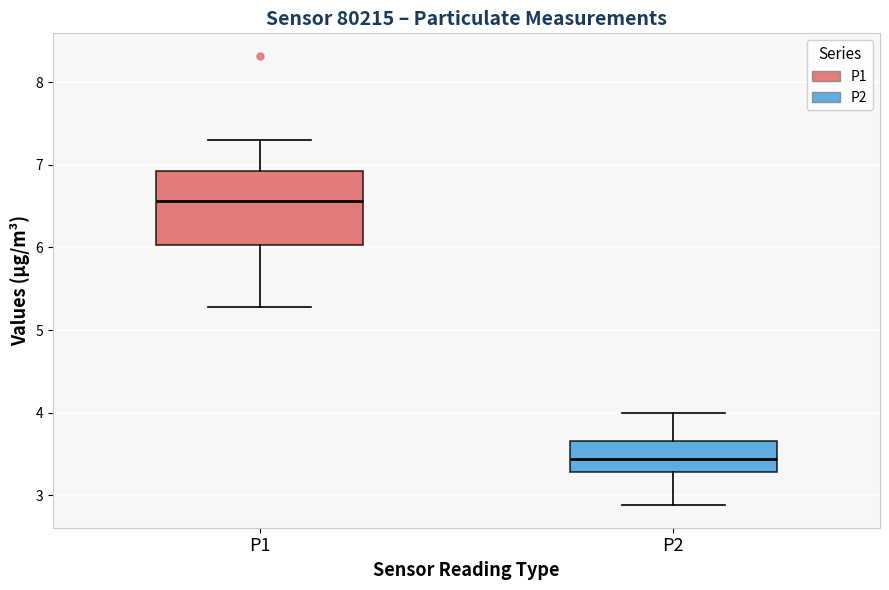

Reading left to right, transcribe this box plot: for each box, give where its median line is, the range the box spans, and where its two whiskers end, as read against the y-axis. The values are not printed on the chart, so give them approximately, as read against the axis.

P1: median 6.6, box 6.0 to 6.9, whiskers 5.3 to 7.3
P2: median 3.4, box 3.3 to 3.7, whiskers 2.9 to 4.0